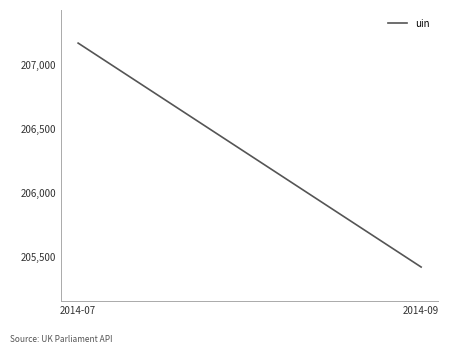

The chart shows a value of 314996.7 at 2014-07. True or false?

False